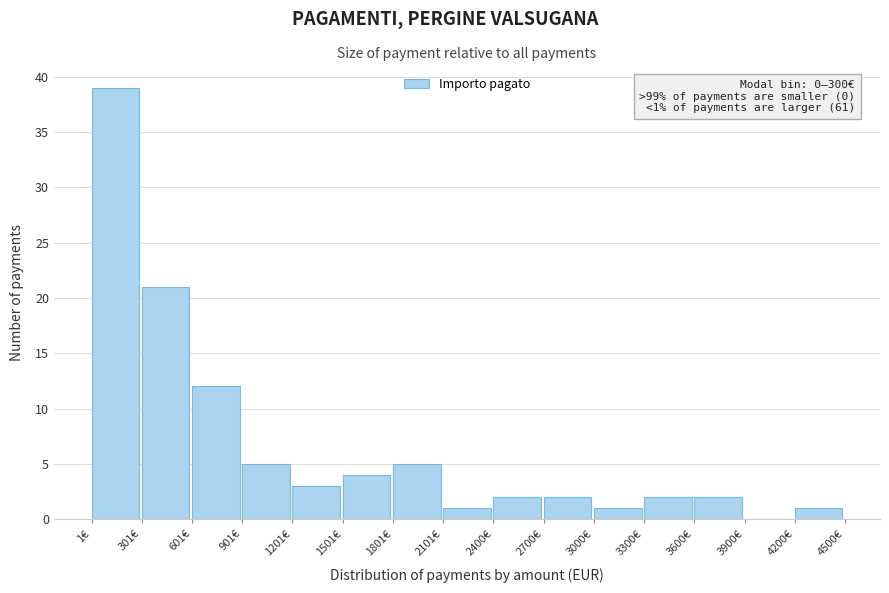

Over which range of the x-axis is the bar tallest?

0 to 300